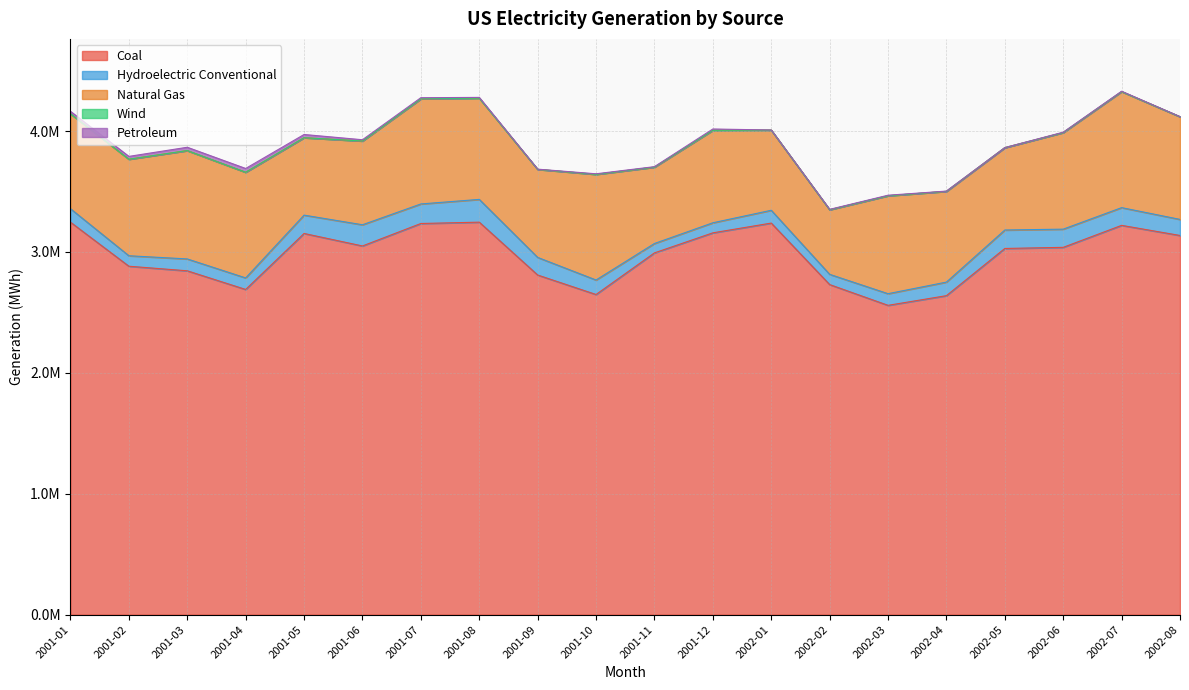

True or false: Coal and Petroleum intersect in this chart.

False